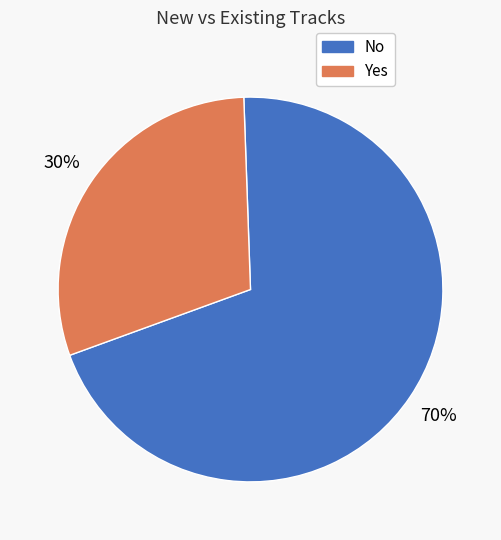

Which slice is the largest?

No